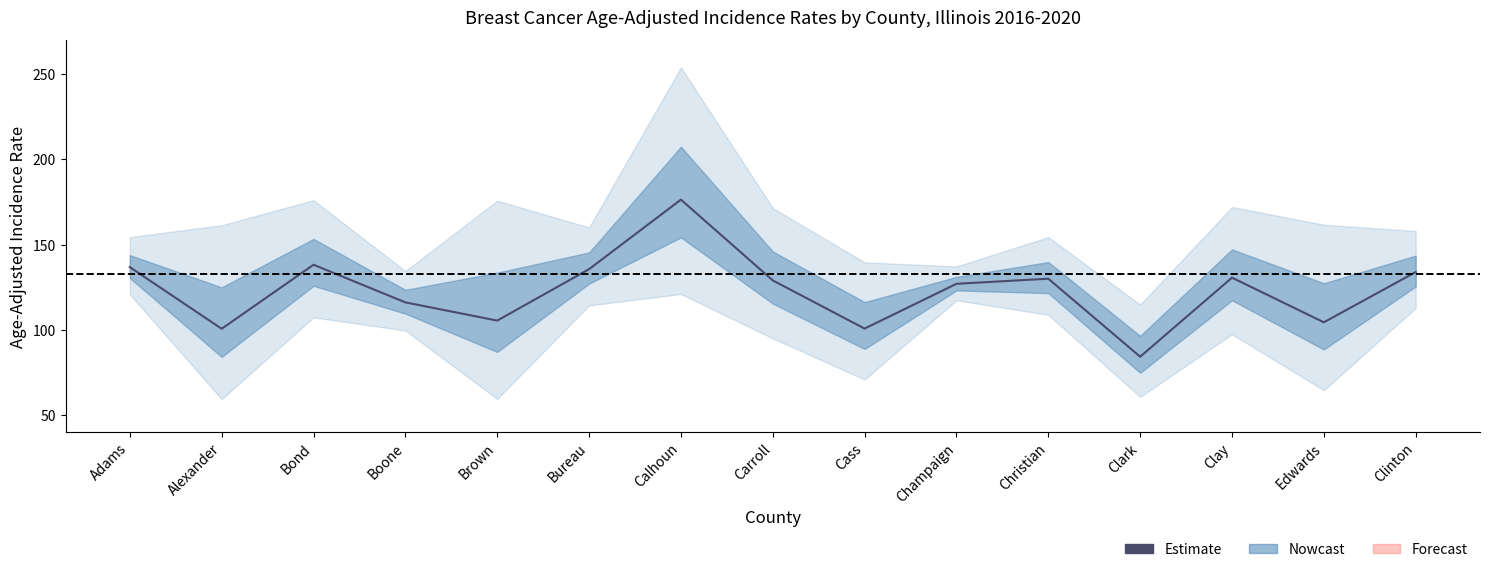

Reading left to right, transcribe all the data shown in this chart.

136.8	100.6	138.2	116.1	105.4	135.6	176.4	129.0	100.7	127.0	130.0	84.2	130.6	104.4	133.9